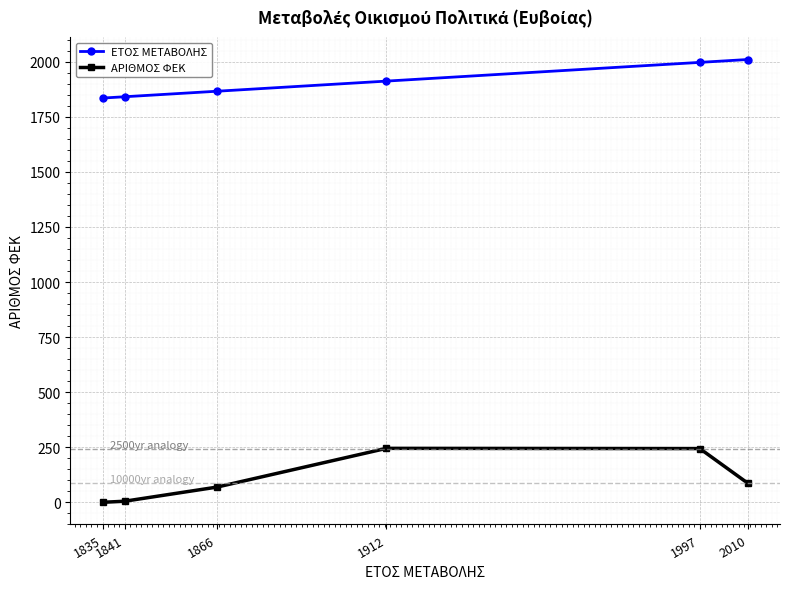

How many lines are shown in the chart?

2